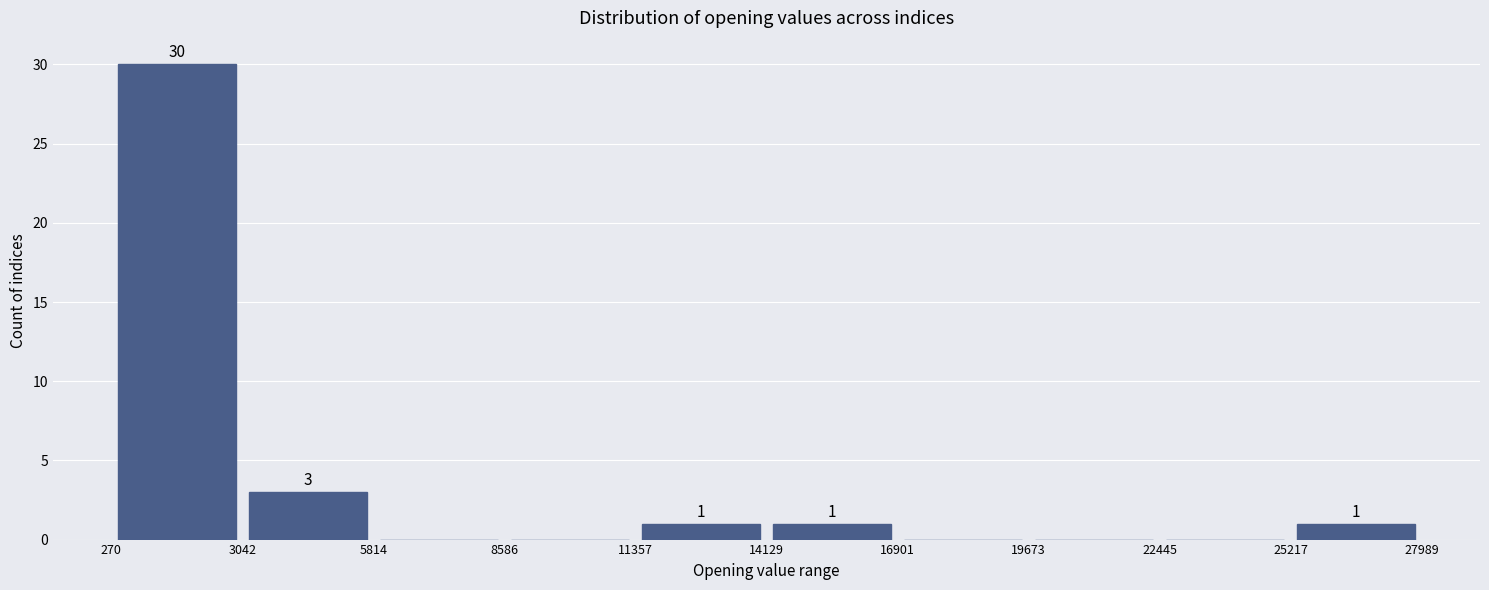

Over which range of the x-axis is the bar tallest?

270 to 3042